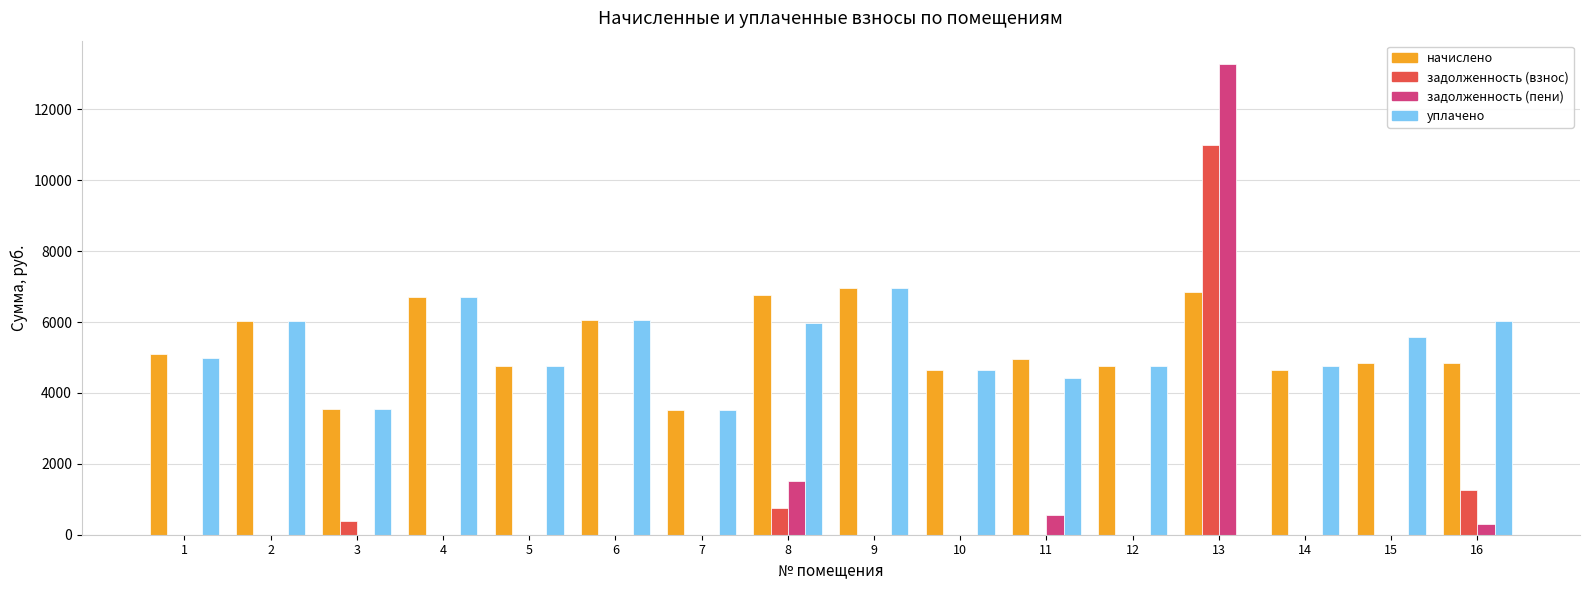

The value of задолженность (пени) at 10 is 5672.4. True or false?

False